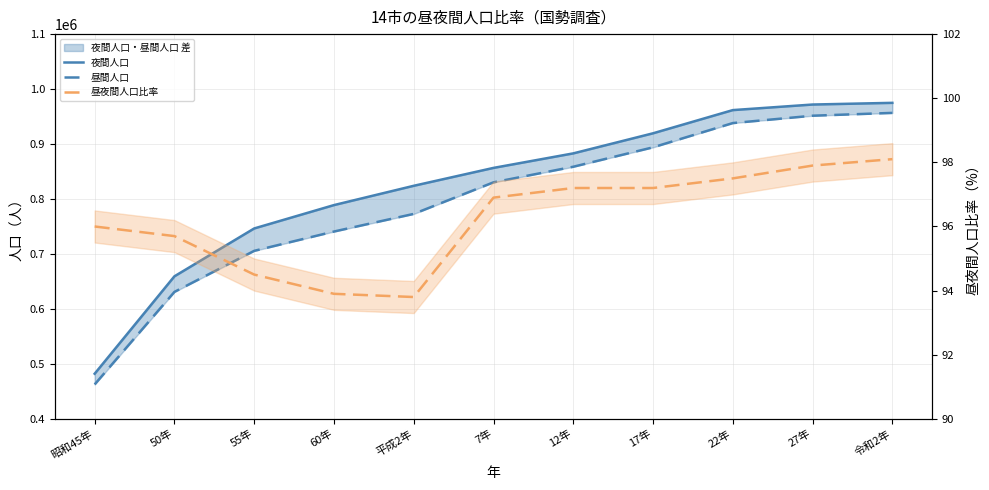

What is the maximum value shown in the chart?

974951.0